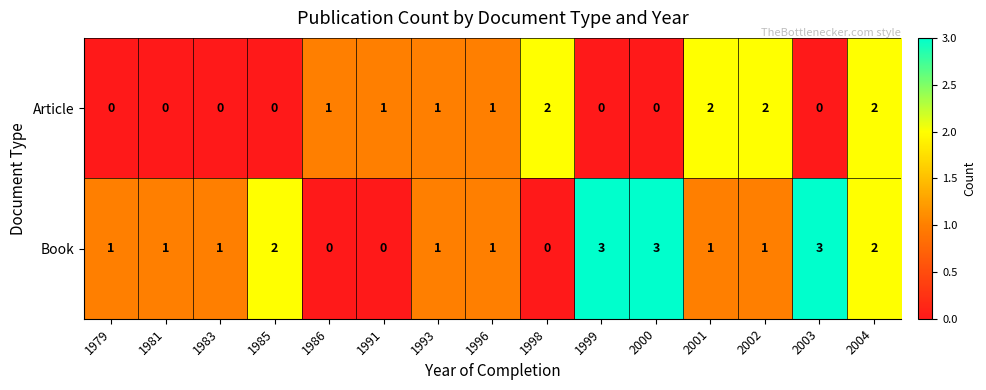

What is the maximum value shown in the chart?

3